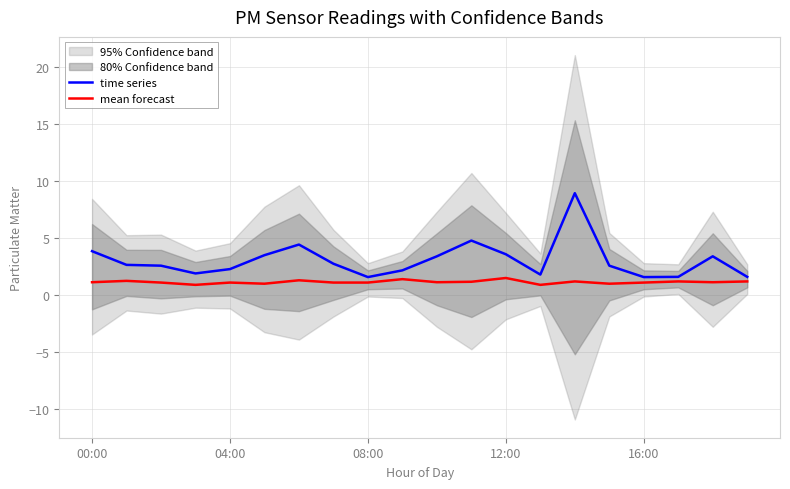

Count the number of categories in the chart.

20